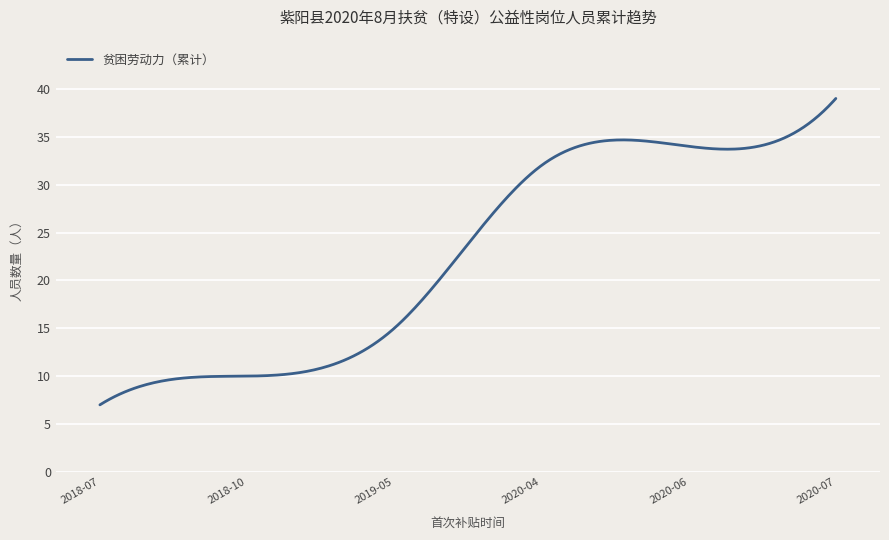

What is the greatest value displayed?

39.0